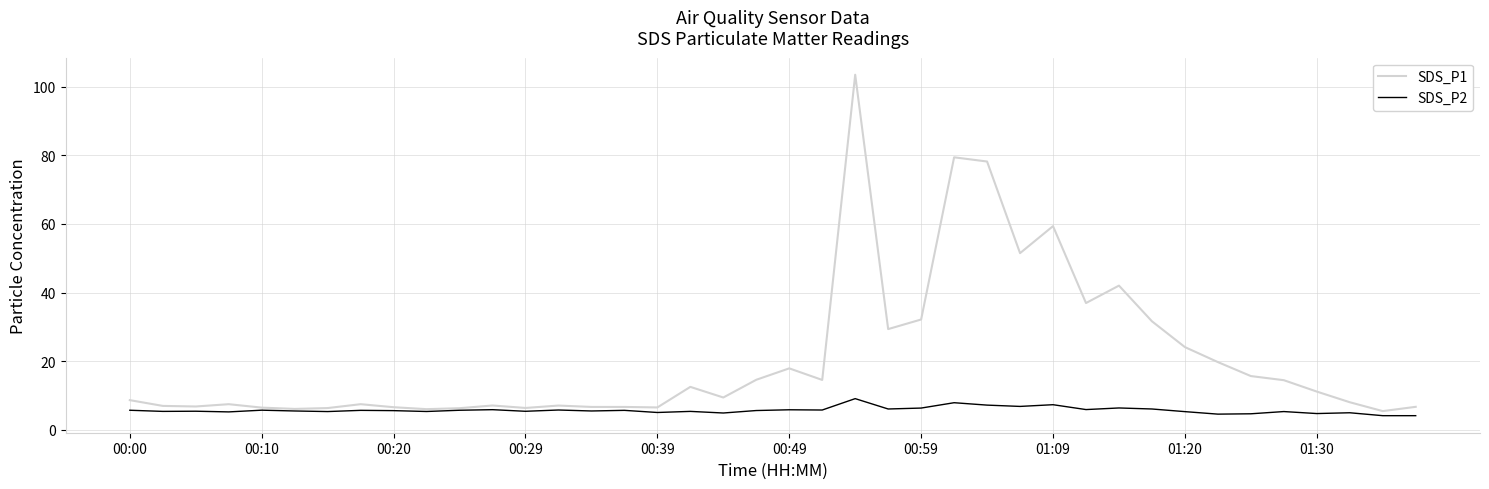

Rank the series by their maximum value, from highest to lowest.

SDS_P1, SDS_P2